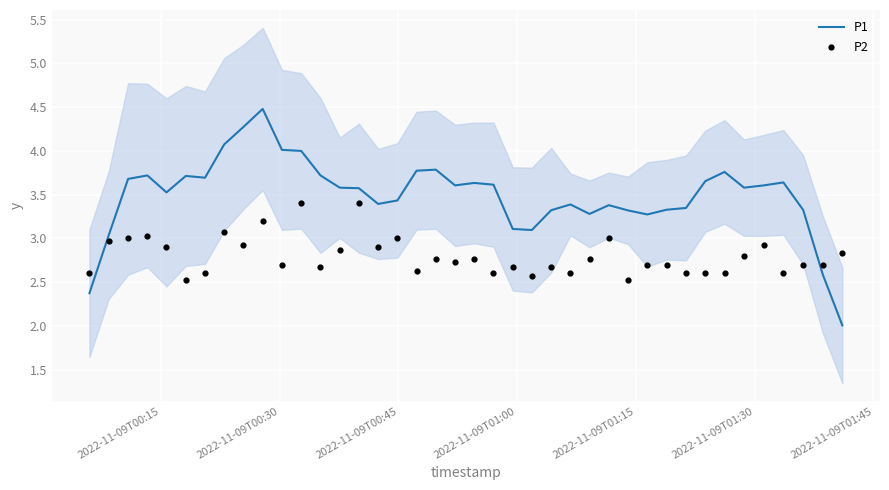

Which series has the largest Y range (max minus min)?

P1